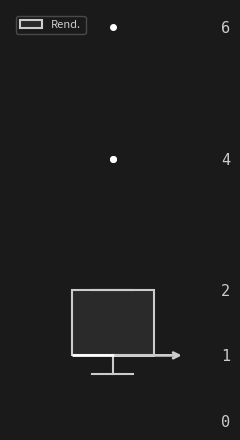

Read this box plot against the y-axis: the position of the median line, the range covered by the box, and the ends of both whiskers. The values are not printed on the chart, so give them approximately, as read against the axis.

median 1.0 (drawn on the box's lower edge), box 1.0 to 2.0, whiskers 0.7 to 2.0